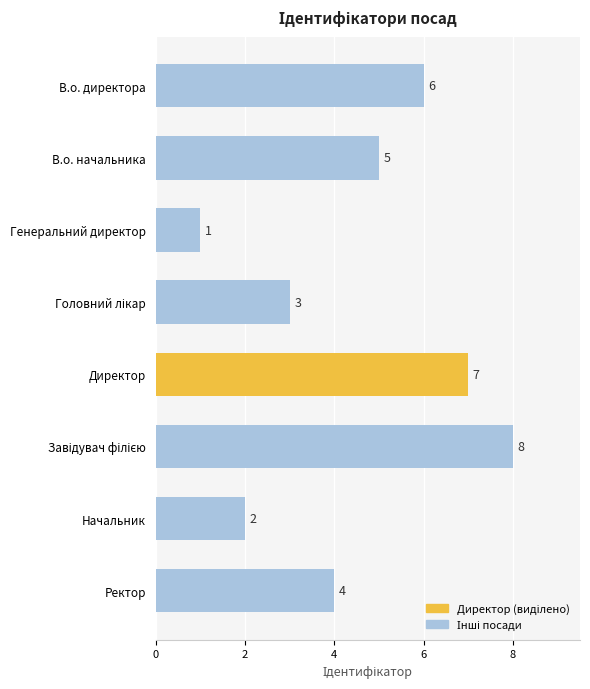

What is the ratio of the value at Директор to the value at В.о. начальника?

1.4